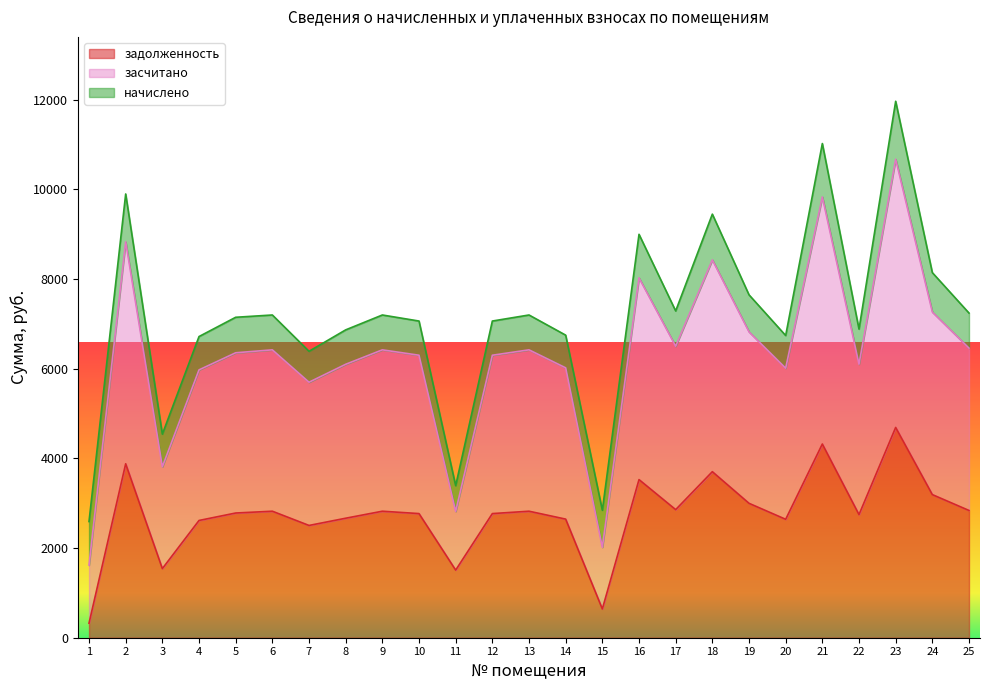

At which category is the sum across all series the highest?

23